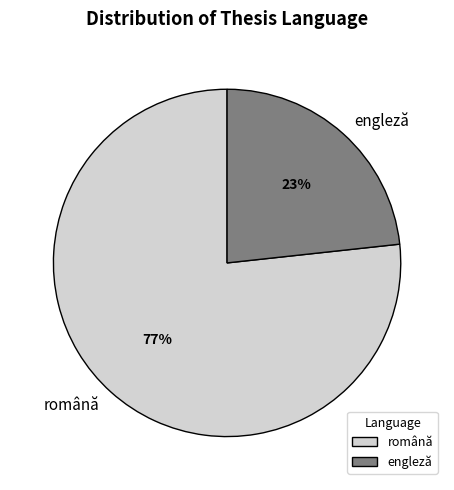

True or false: engleză accounts for 30% of the total.

False